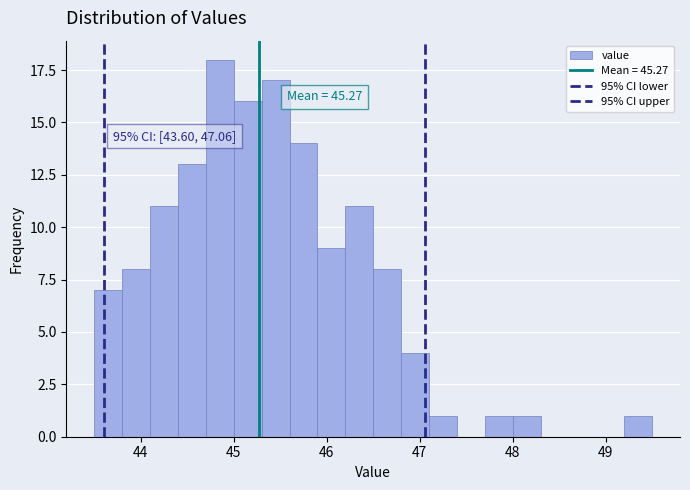

Around what value on the x-axis is the tallest bar? Give the approximate position of its centre, as read against the axis.

44.9